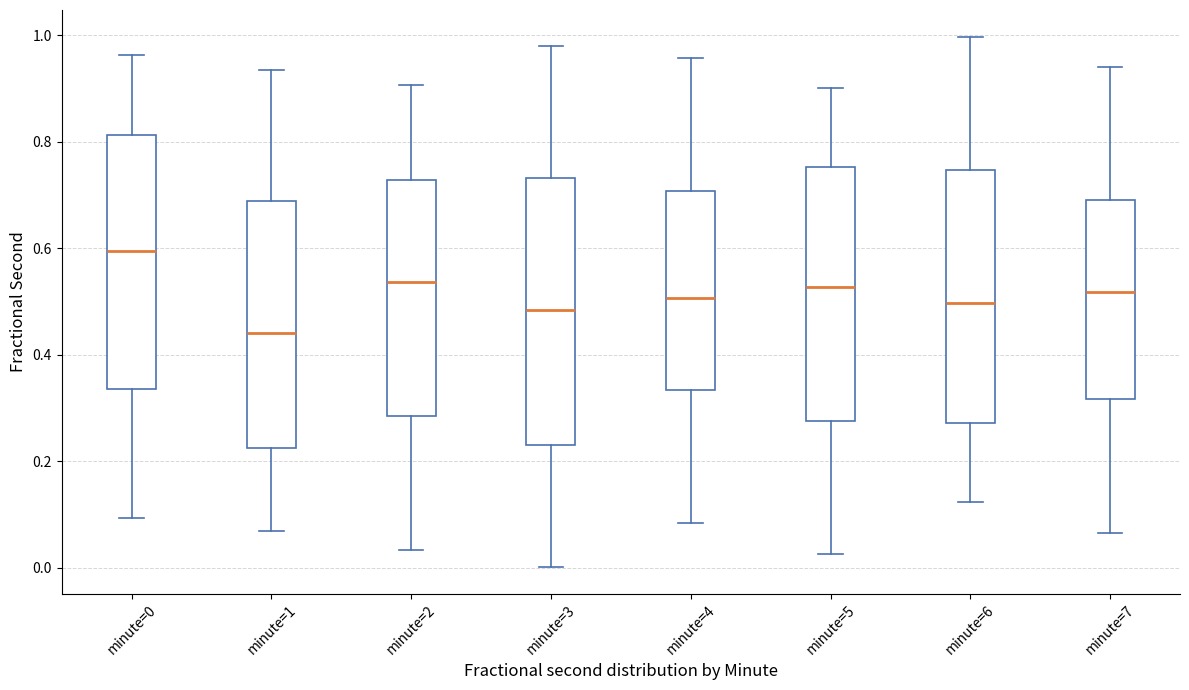

Where does the upper whisker of the box for minute=0 end on the y-axis? The values are not printed on the chart, so give them approximately, as read against the axis.

0.96